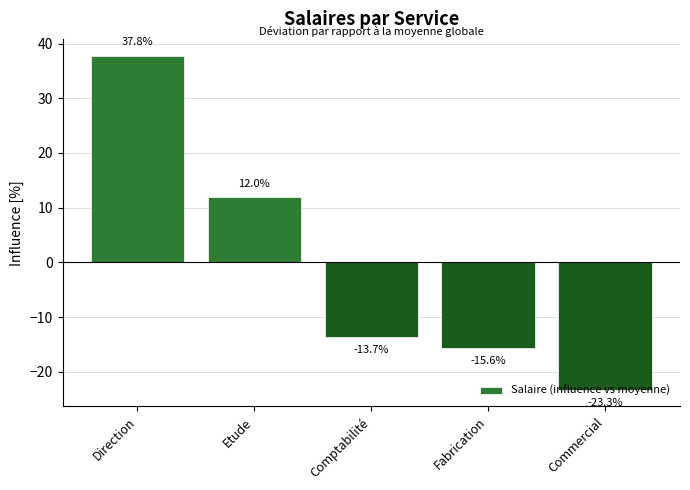

What position from the right is Direction?

5